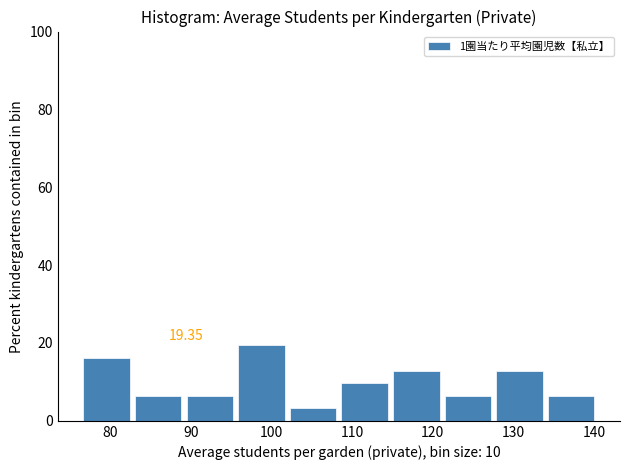

Which range on the x-axis has the tallest bar?

96 to 102